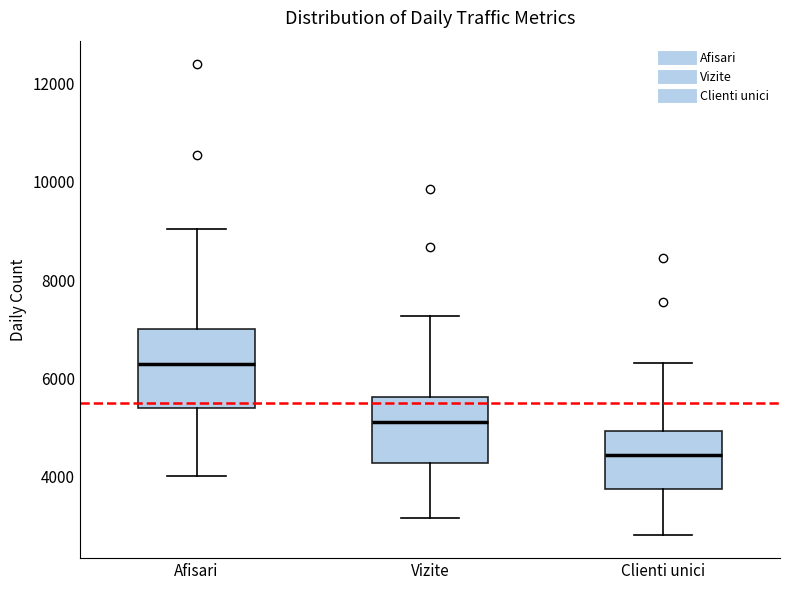

Reading left to right, transcribe this box plot: for each box, give where its median line is, the range the box spans, and where its two whiskers end, as read against the y-axis. The values are not printed on the chart, so give them approximately, as read against the axis.

Afisari: median 6200, box 5400 to 7000, whiskers 4000 to 9000
Vizite: median 5200, box 4200 to 5600, whiskers 3200 to 7200
Clienti unici: median 4400, box 3800 to 5000, whiskers 2800 to 6400